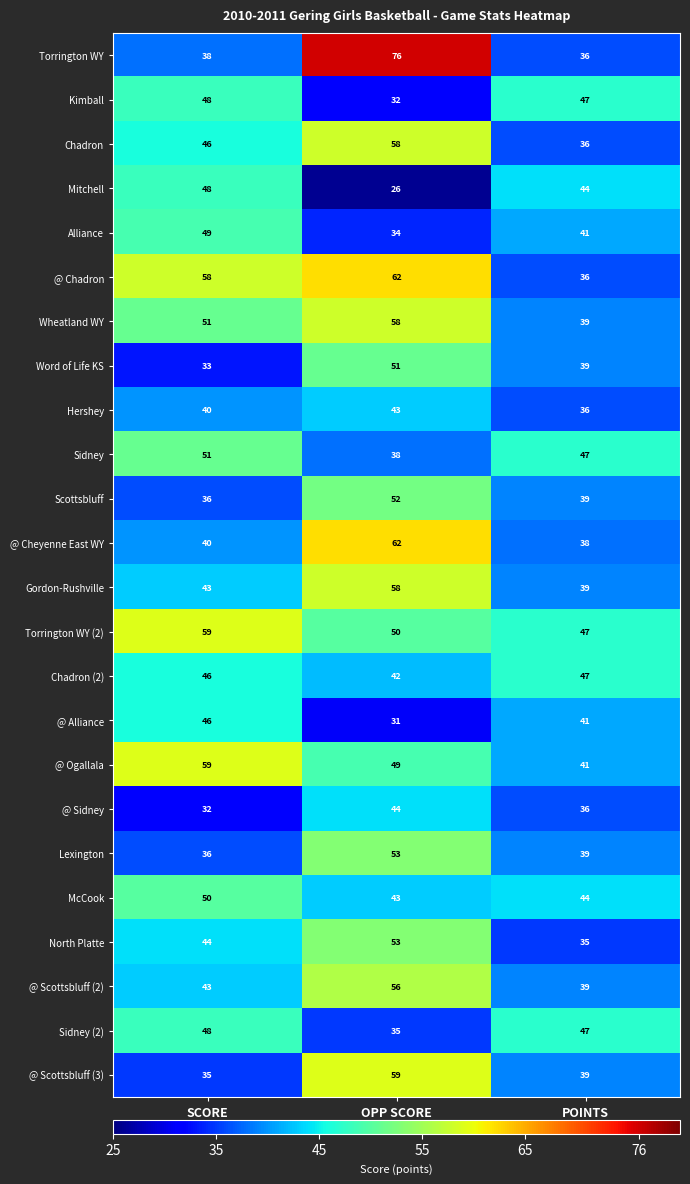

Which series changed the most between SCORE and OPP SCORE?

Torrington WY